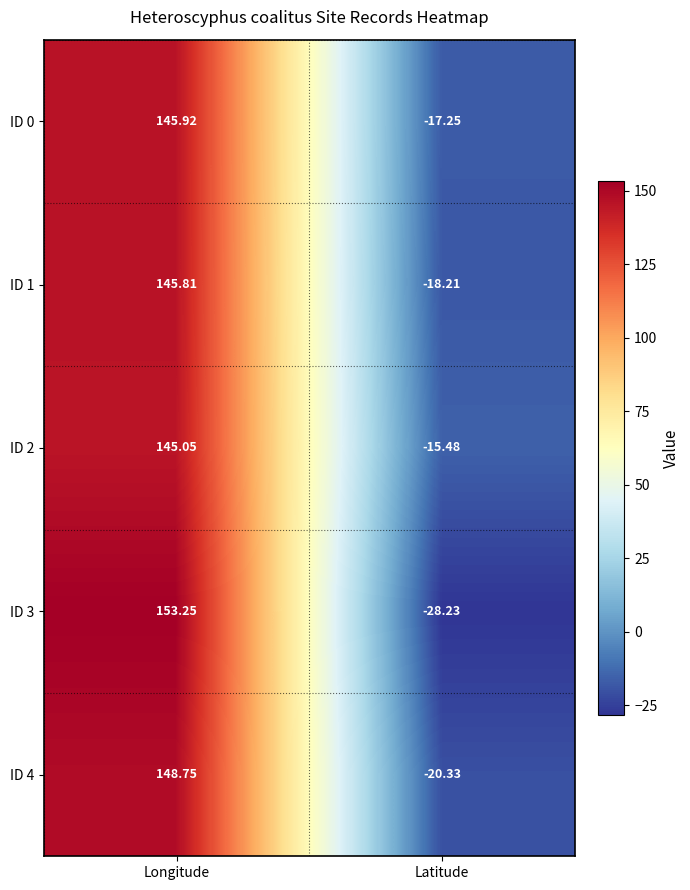

Count the number of data series in this chart.

5